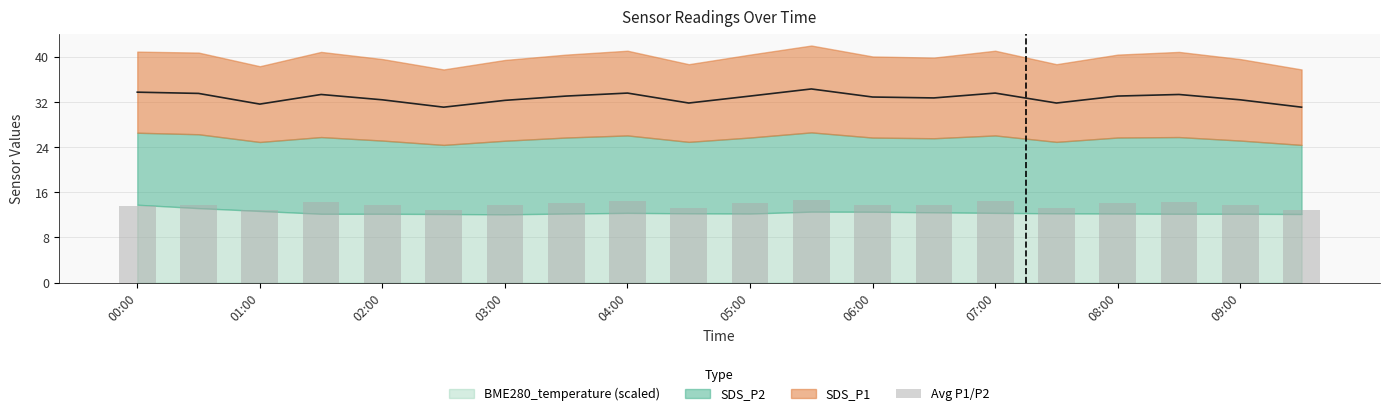

Where does the data first go above 13?

00:00